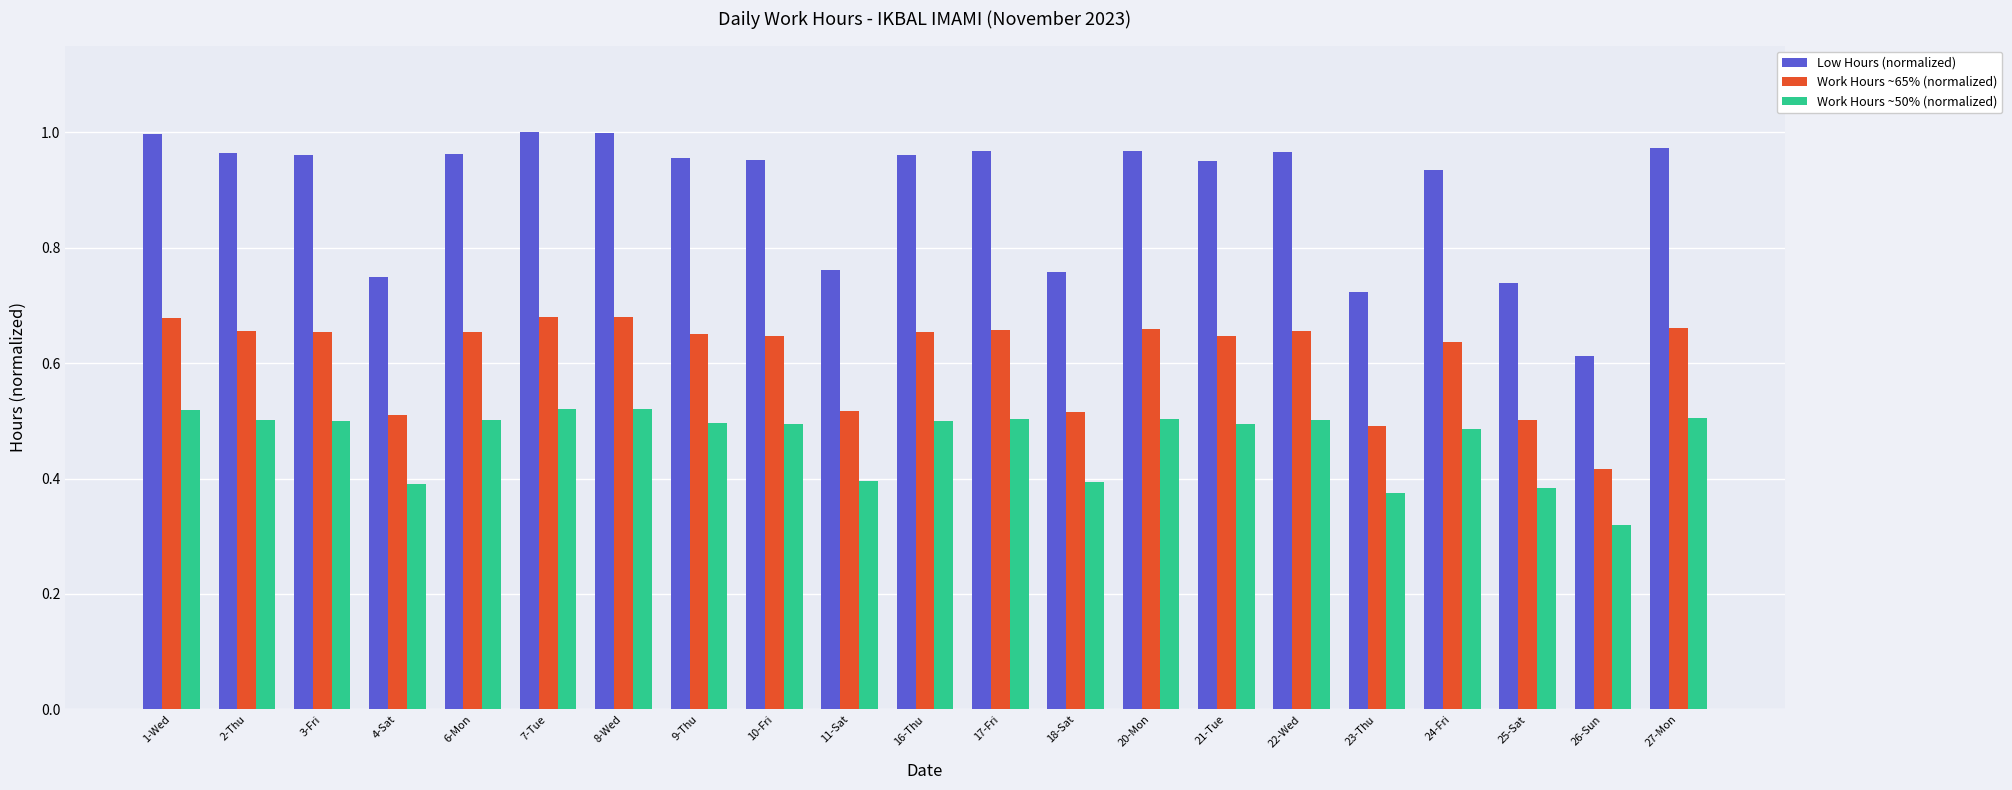

Rank the series at 27-Mon from highest to lowest value.

Low Hours (normalized), Work Hours ~65% (normalized), Work Hours ~50% (normalized)